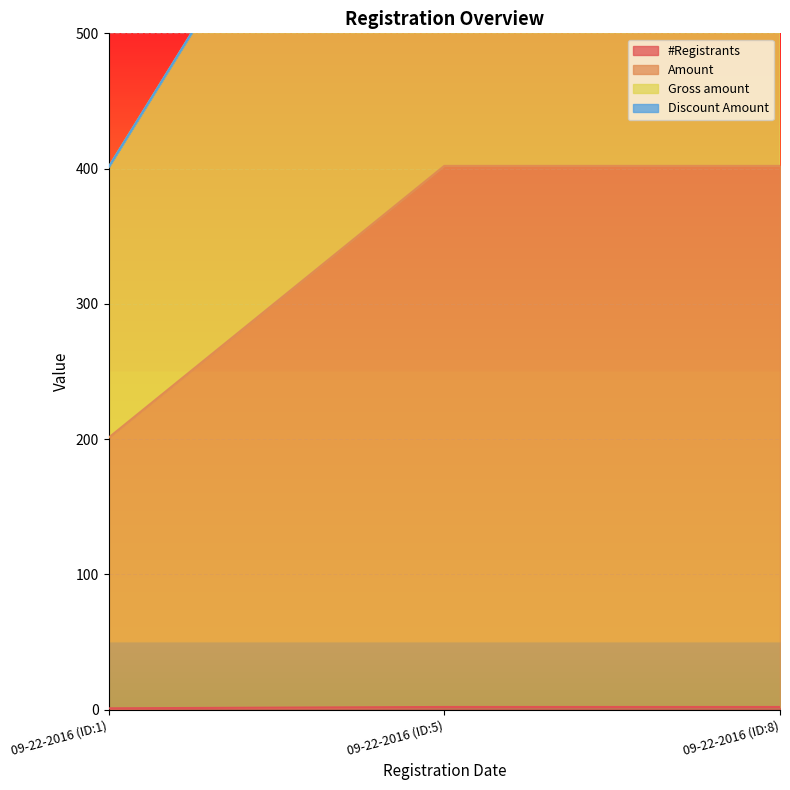

At which category does the chart reach its minimum across all series?

09-22-2016 (ID:1)